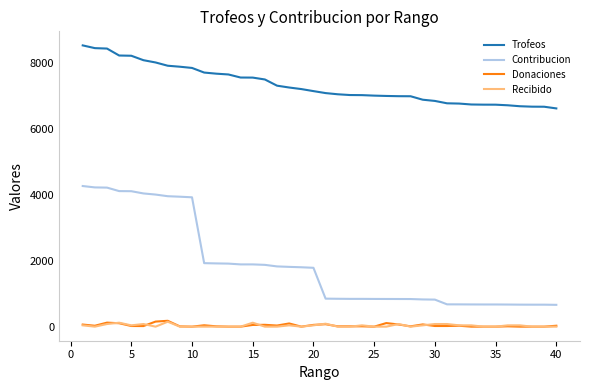

Which series has the widest spread of values?

Contribucion